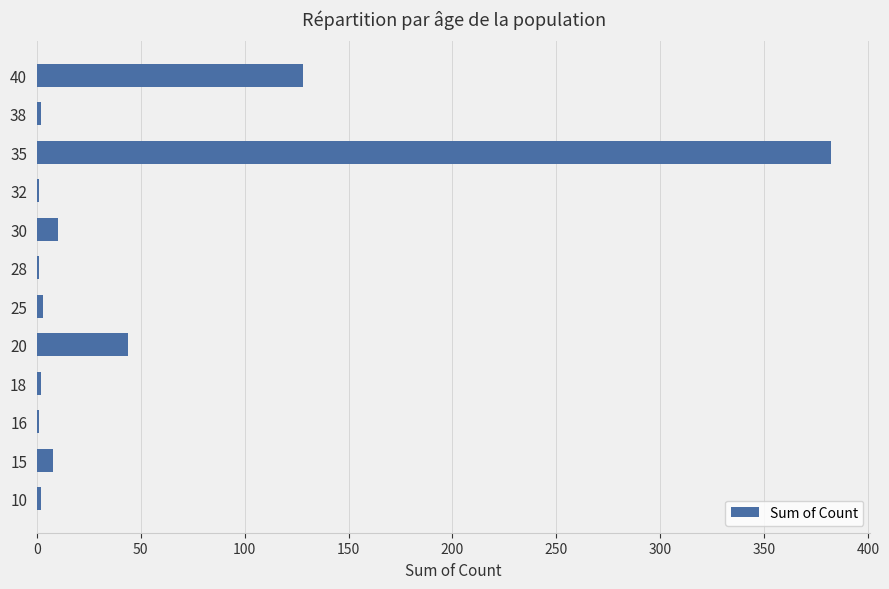

What is the sum of all values?

584